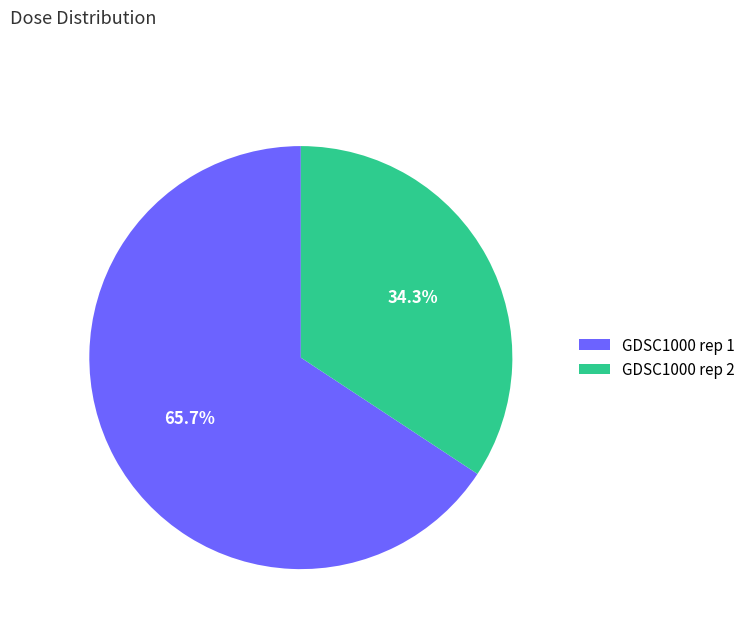

Is there a majority slice in this chart?

Yes